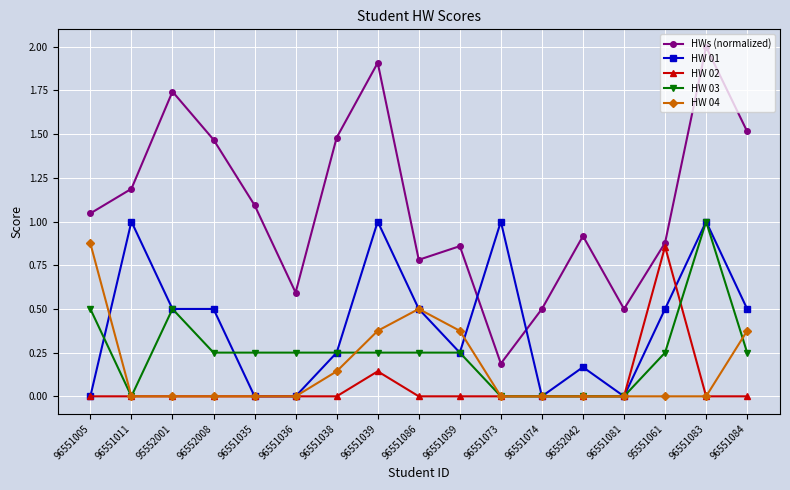

What are all the series names shown in the legend?

HWs (normalized), HW 01, HW 02, HW 03, HW 04